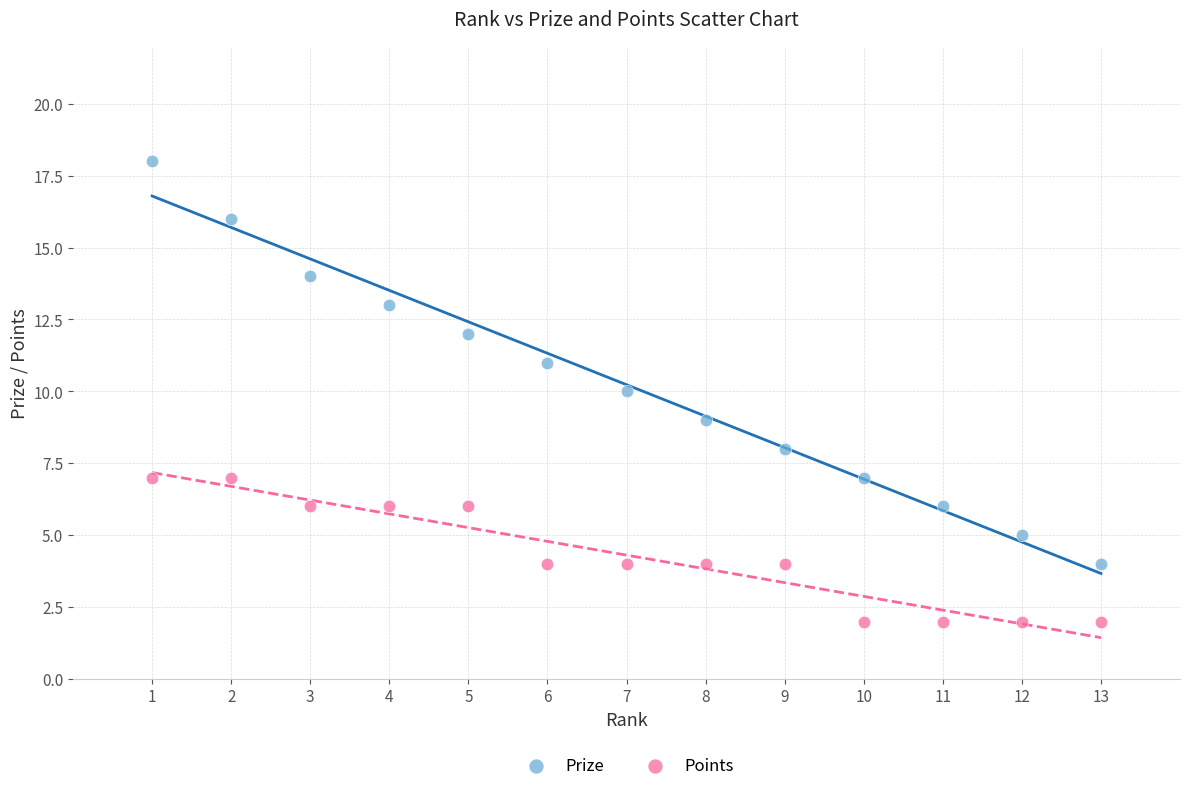

Across all data points, what is the range of Y values (max minus min)?

16